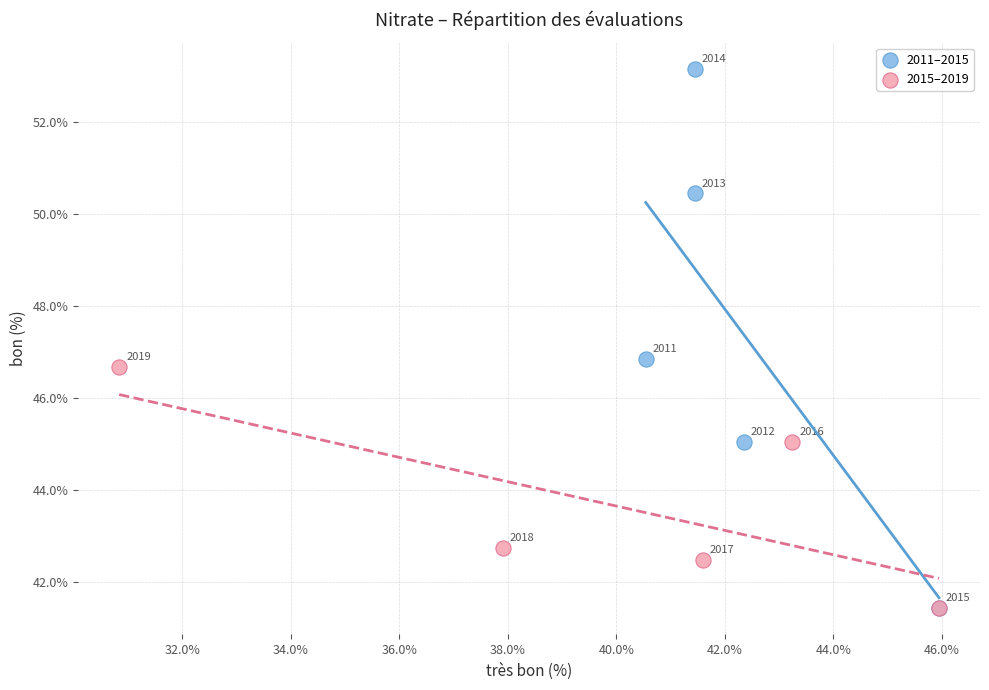

Which series has the widest spread of Y values?

2011–2015